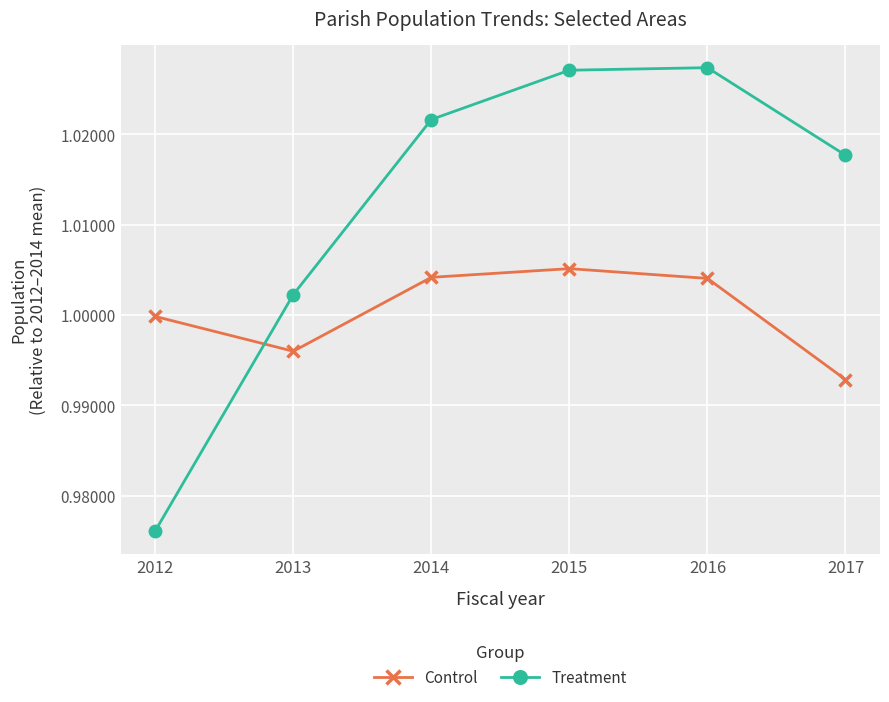

Which category has the lowest value across all series?

2012